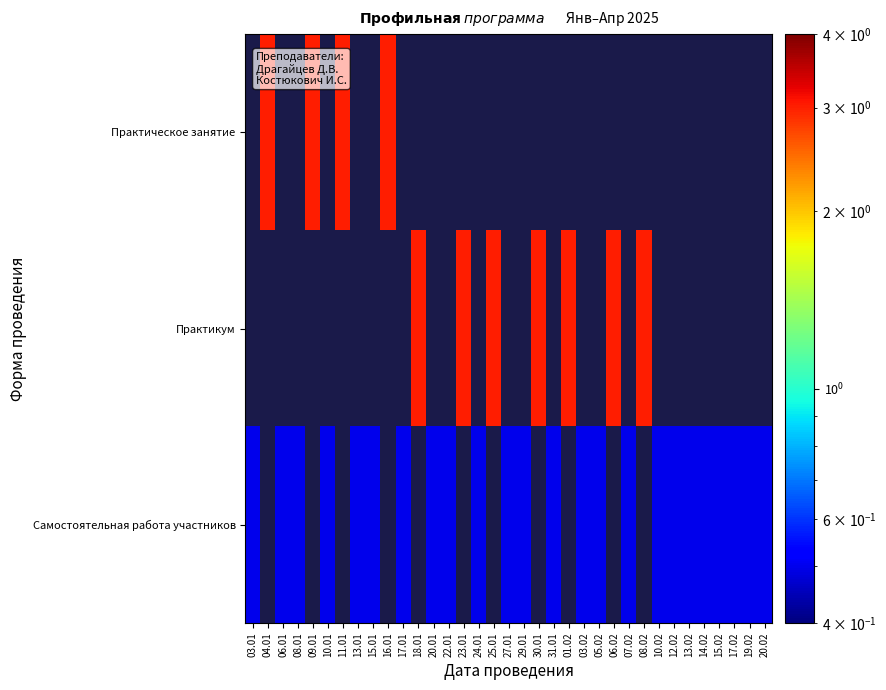

List the series in order of their peak value, highest first.

Практическое занятие, Практикум, Самостоятельная работа участников